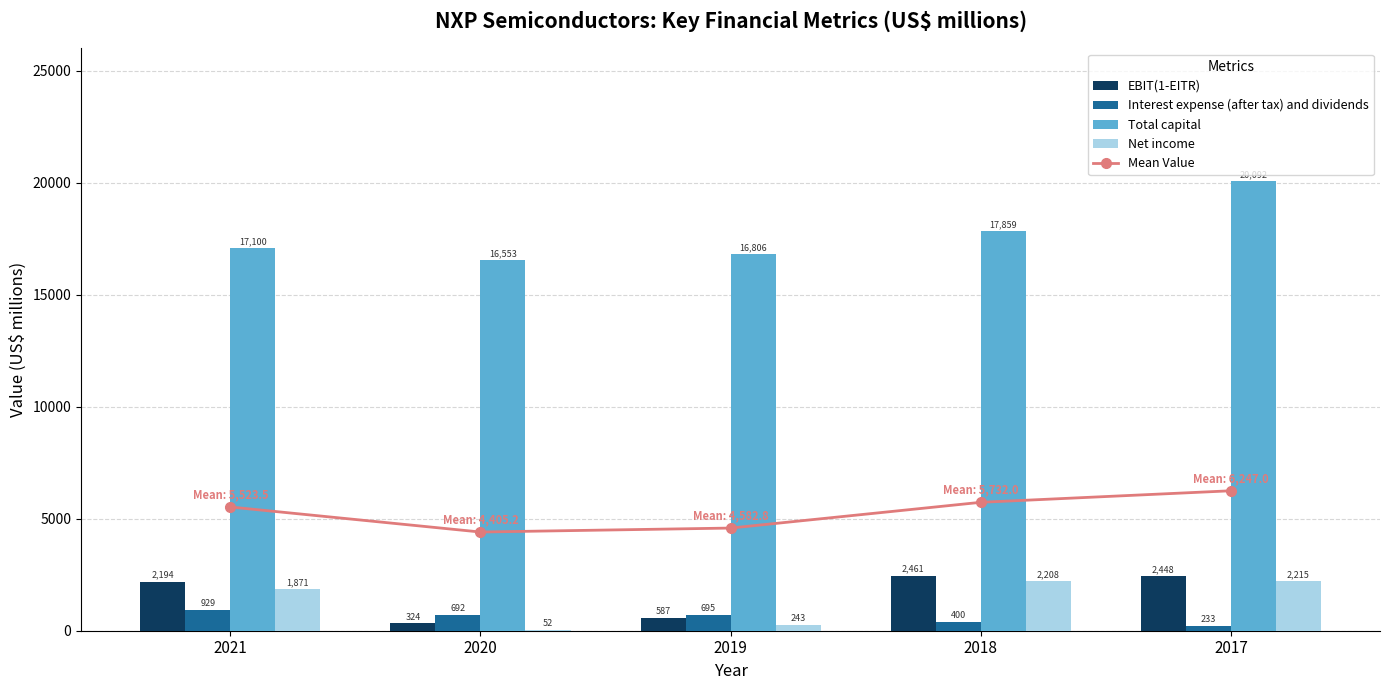

Reading right to left, extract all data points from this chart.

Mean Value: 6247.0	5732.0	4582.8	4405.2	5523.5
EBIT(1-EITR): 2448.0	2461.0	587.0	324.0	2194.0
Interest expense (after tax) and dividends: 233.0	400.0	695.0	692.0	929.0
Total capital: 20092.0	17859.0	16806.0	16553.0	17100.0
Net income: 2215.0	2208.0	243.0	52.0	1871.0